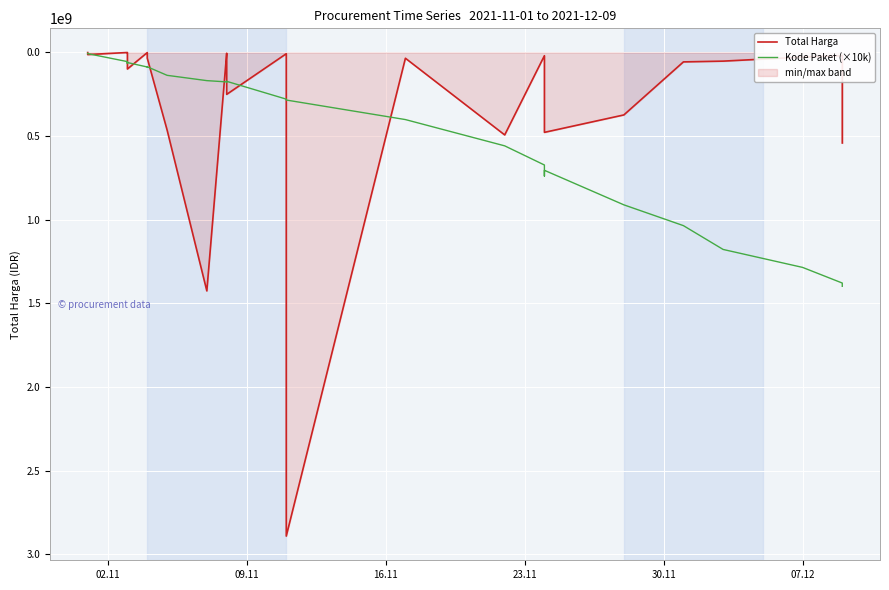

What is the minimum value for Total Harga?

78000